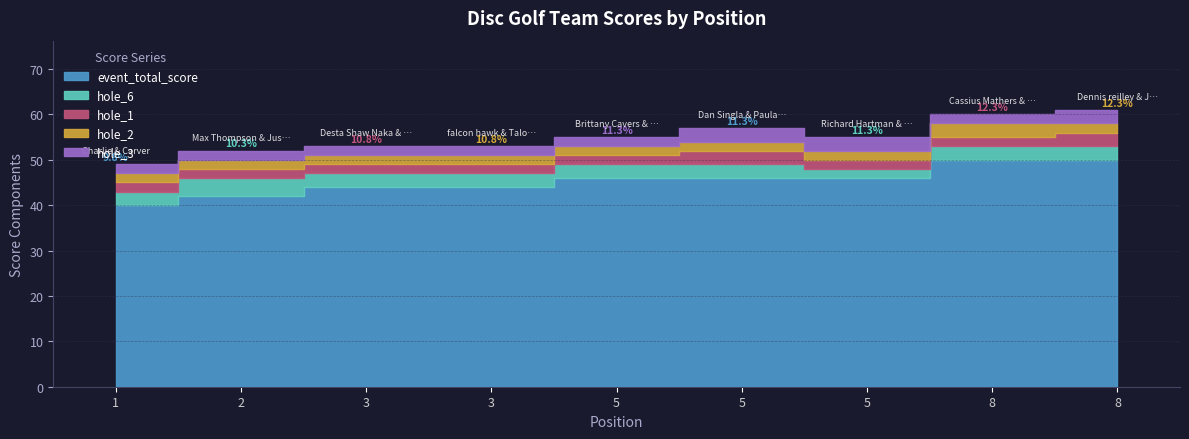

Which series changed the most between 5 and 5?

hole_6